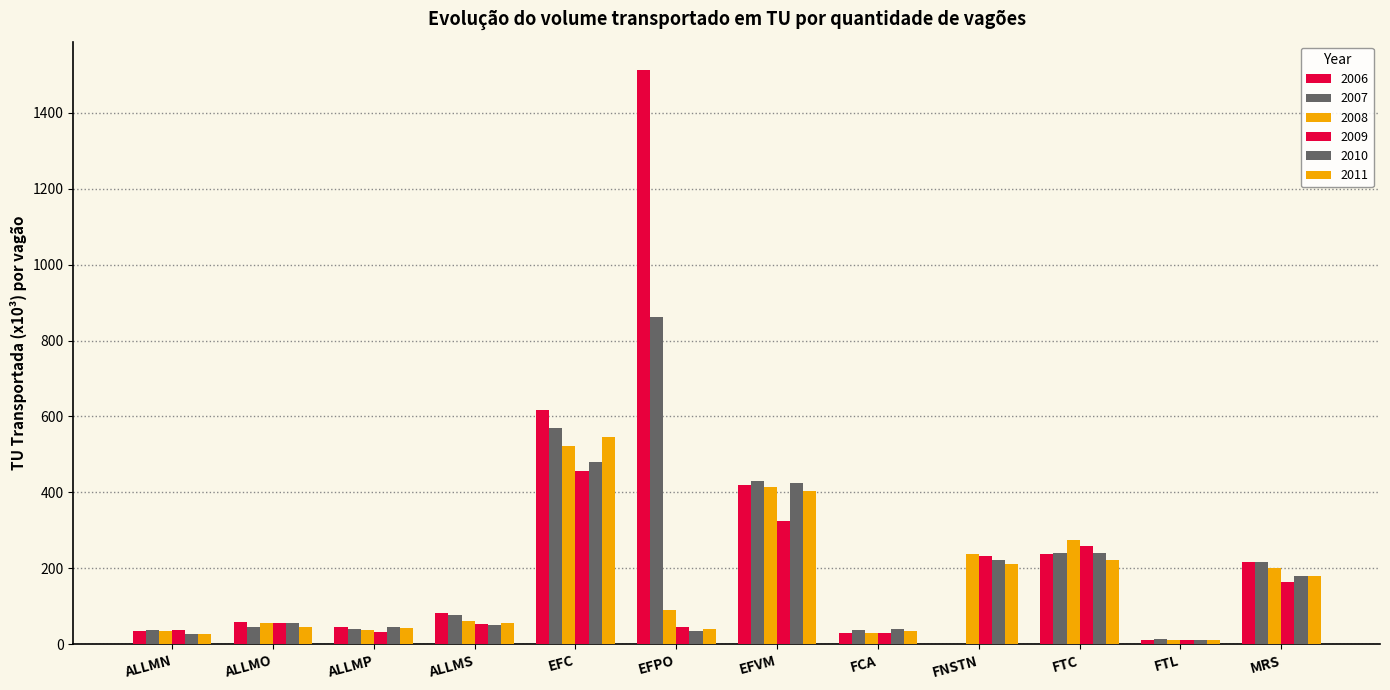

What is the sum of all 2011 values?

1827.9